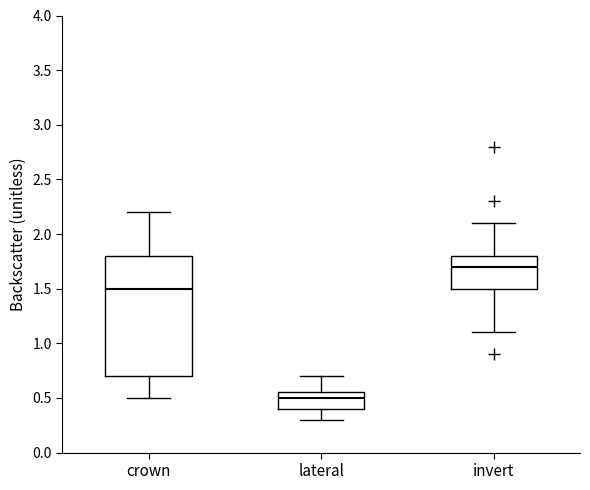

Where does the upper whisker of the box for crown end on the y-axis? The values are not printed on the chart, so give them approximately, as read against the axis.

2.20